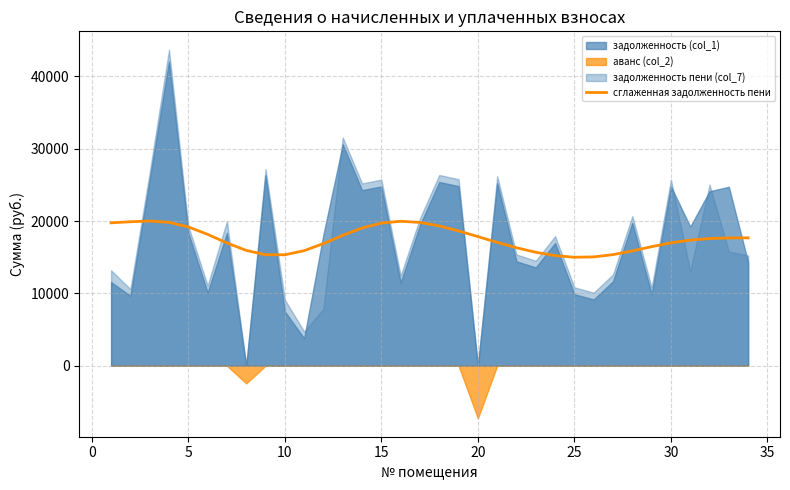

What is the highest value of the сглаженная задолженность пени series?

20009.8